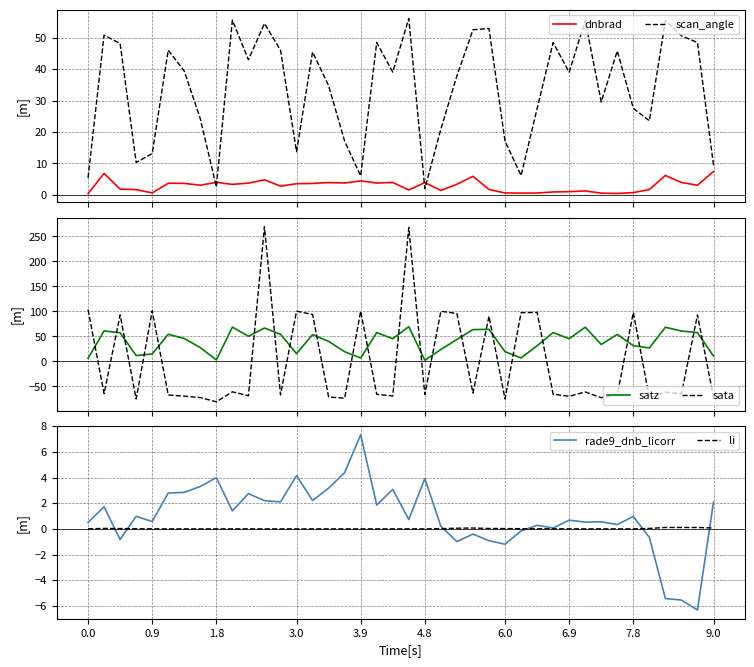

Which series changed the most between 18 and 32?

satz